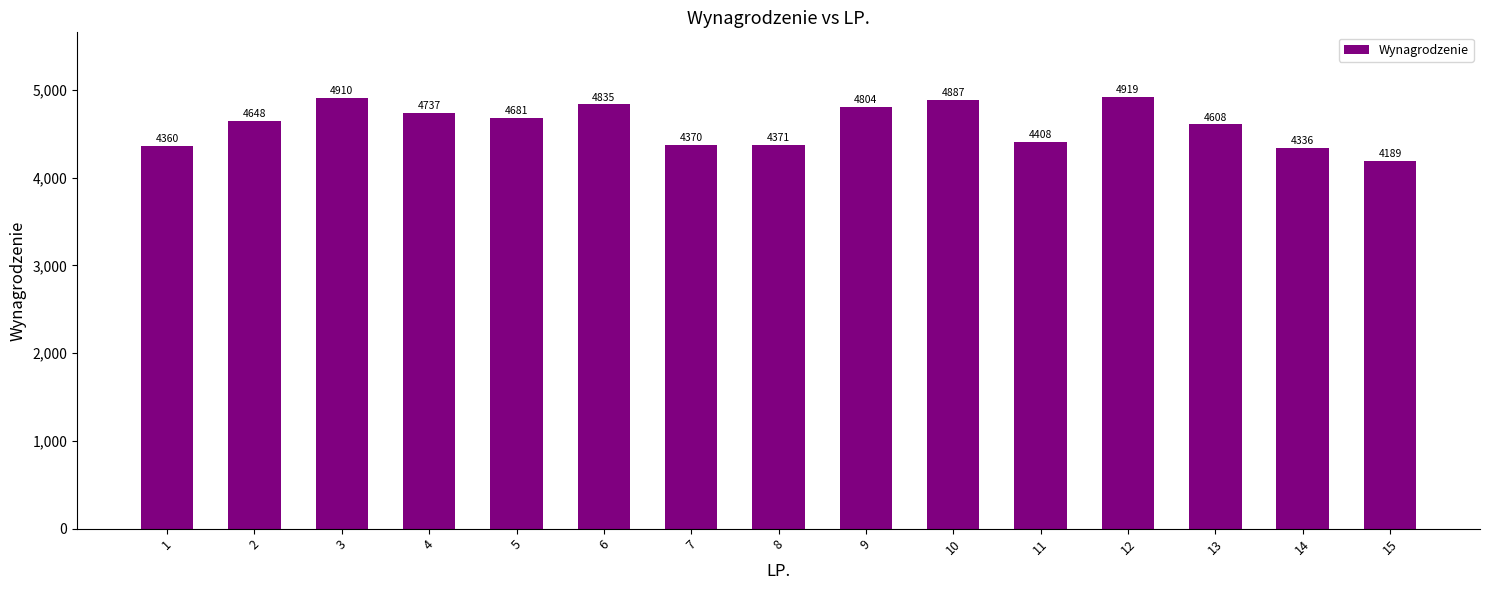

What is the value of the 3rd bar from the left?

4910